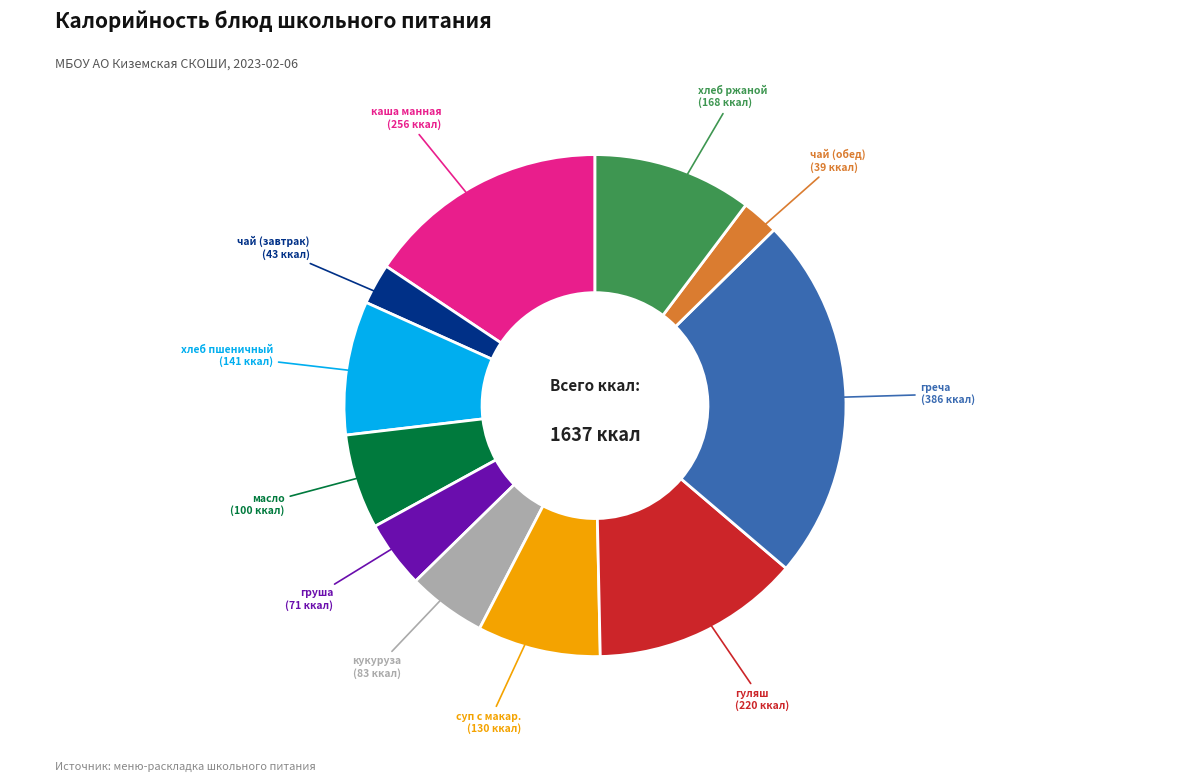

Is there any slice that represents more than half of the pie?

No